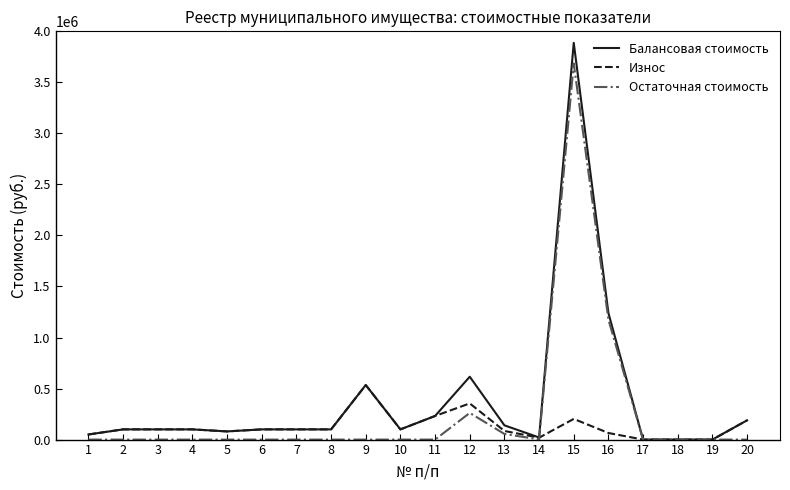

The value of Остаточная стоимость at 6 is -2128000. True or false?

False